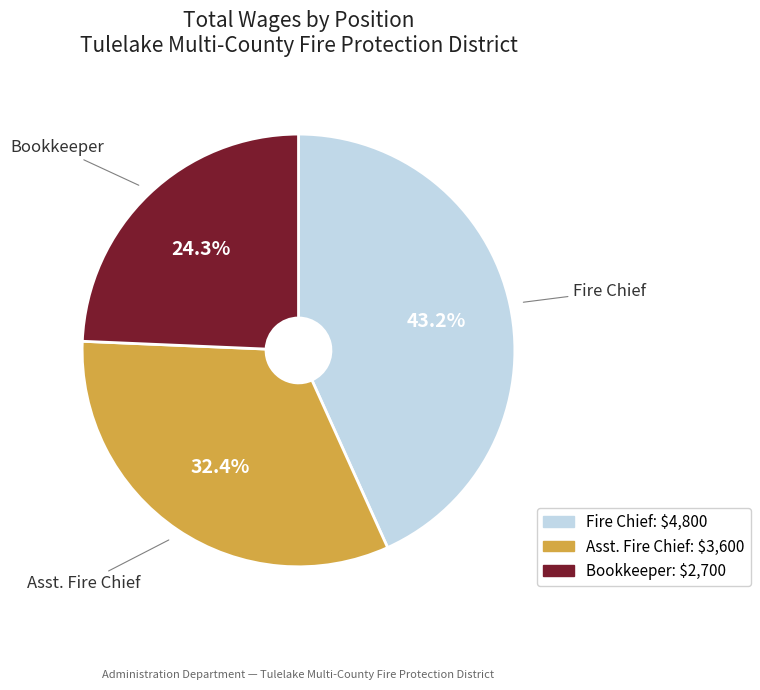

Which slice is the smallest?

Bookkeeper